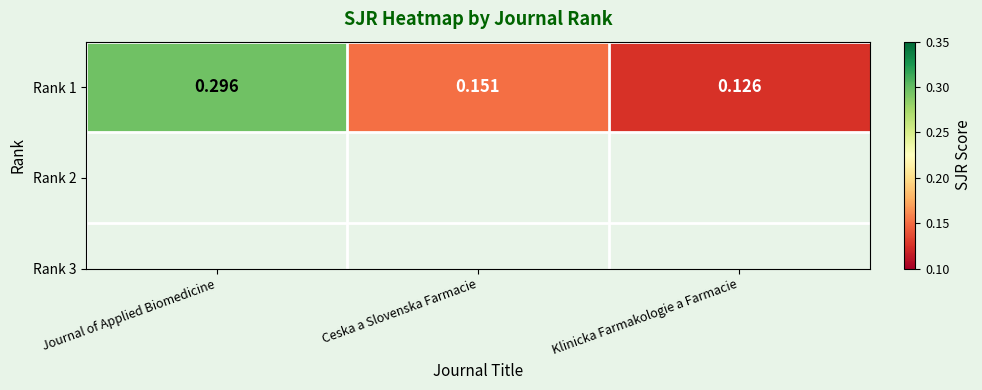

What is the difference between the maximum and minimum values?

0.2